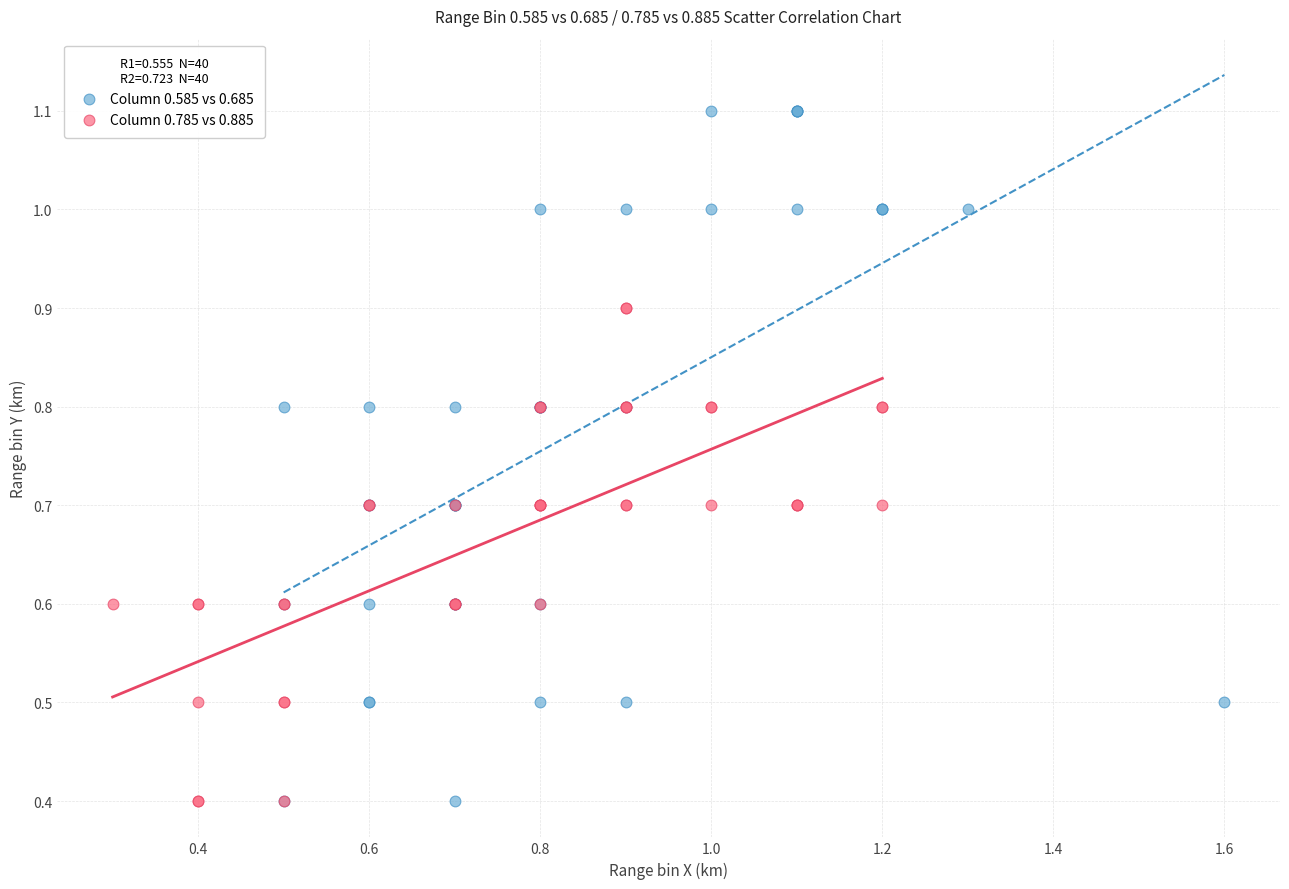

Which series contains the highest Y value?

Column 0.585 vs 0.685